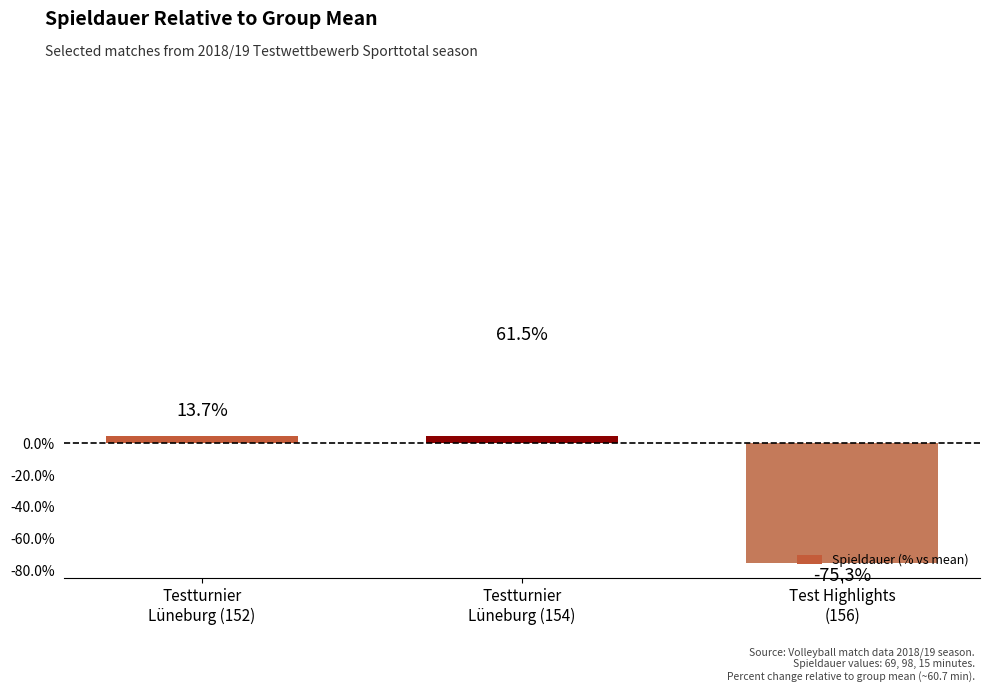

At which label is the value closest to -6?

Testturnier
Lüneburg (152)